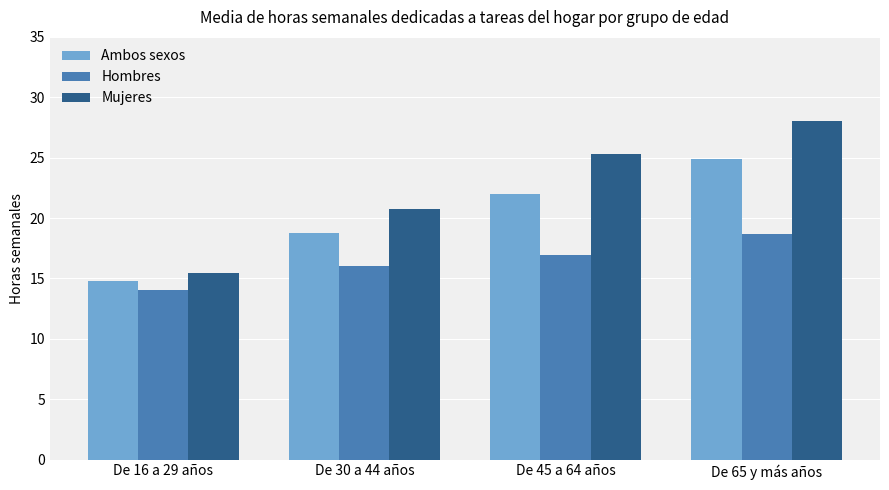

What is the difference between the maximum and minimum values in the Ambos sexos series?

10.1